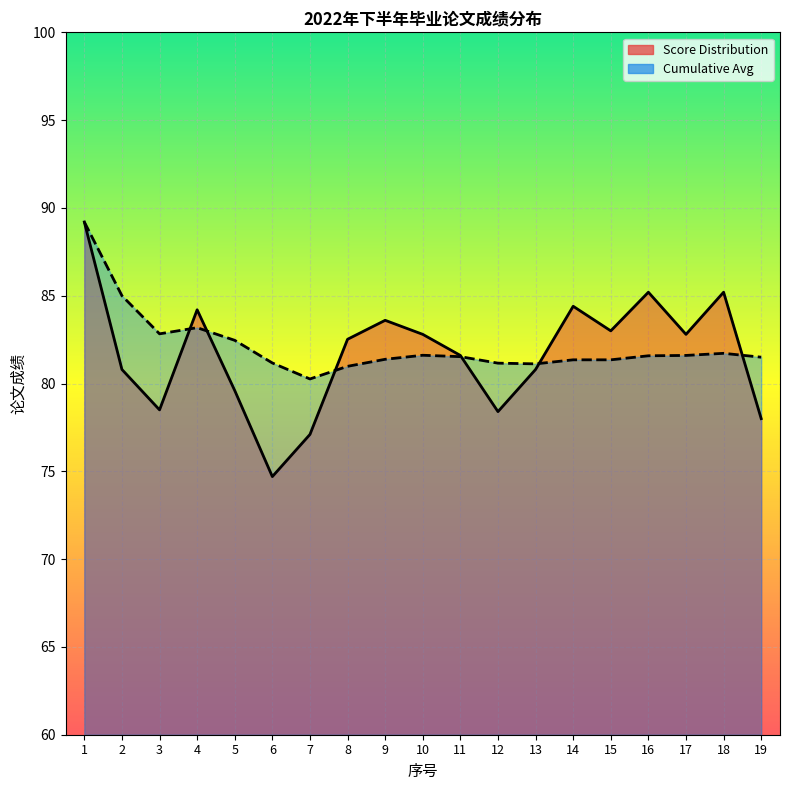

What is the maximum value for Cumulative Avg?

89.2